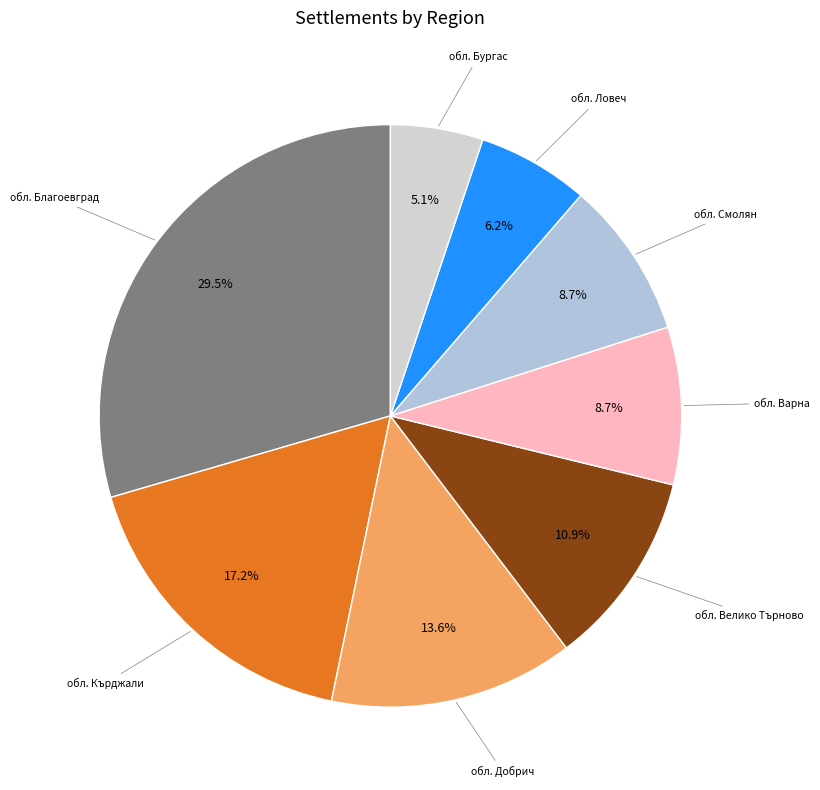

How many segments does this pie chart have?

8